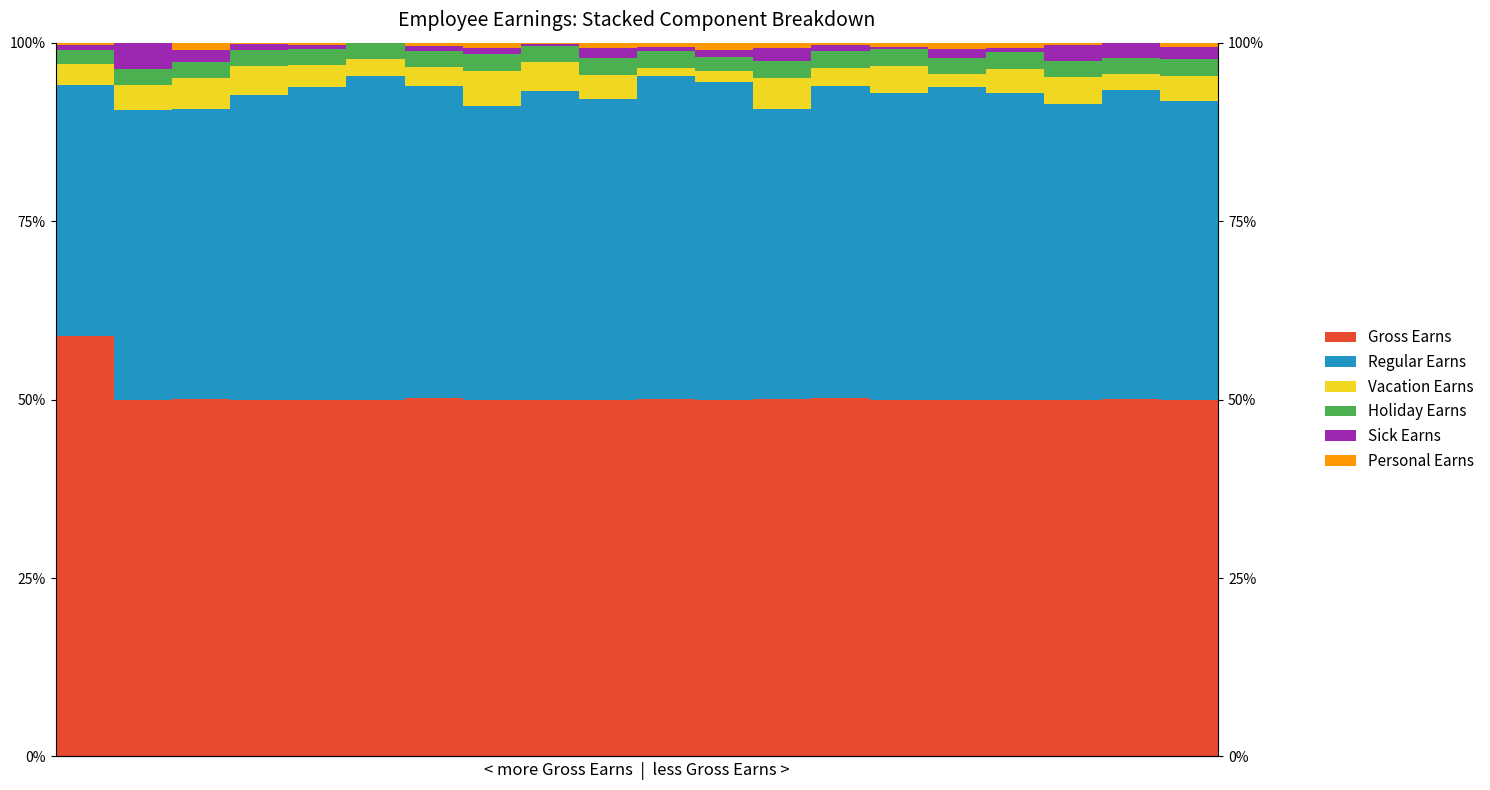

True or false: Sick Earns has a value of 0.4 at 14.

True